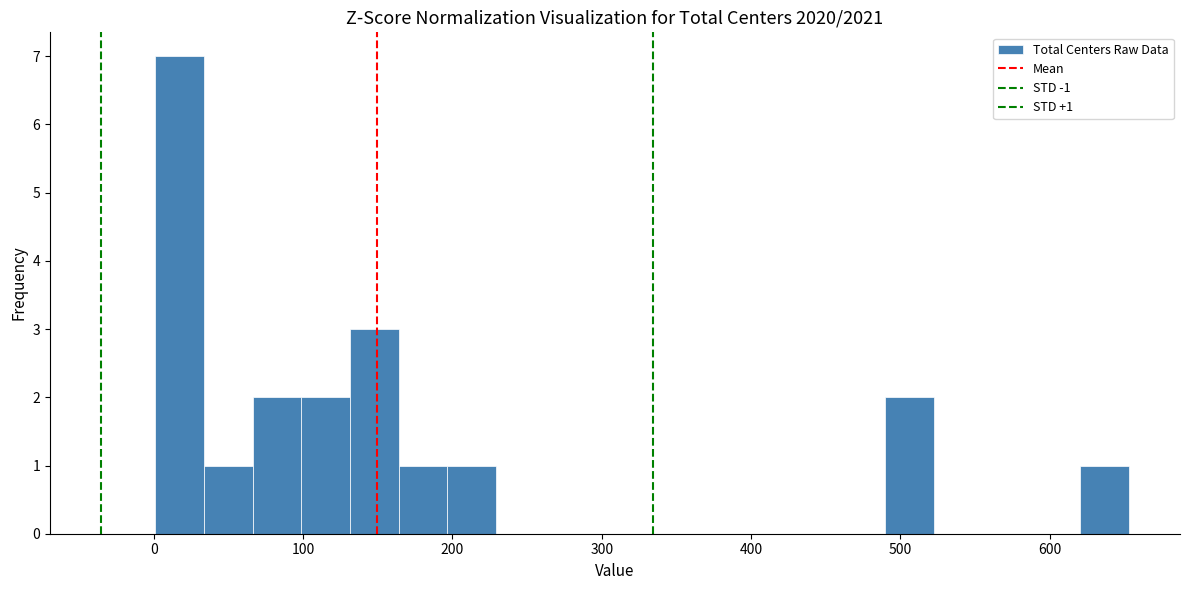

Read against the x-axis, roughly where is the centre of the tallest bar?

20